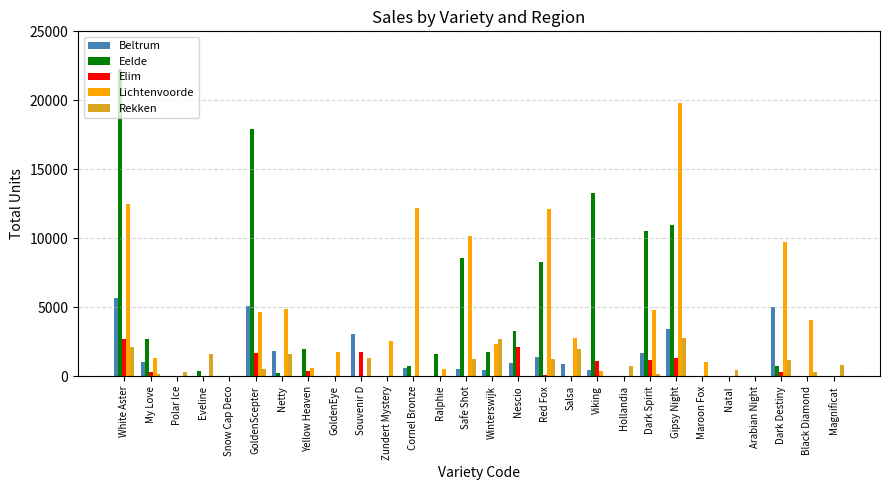

What is the total value across all series at Souvenir D?

6250